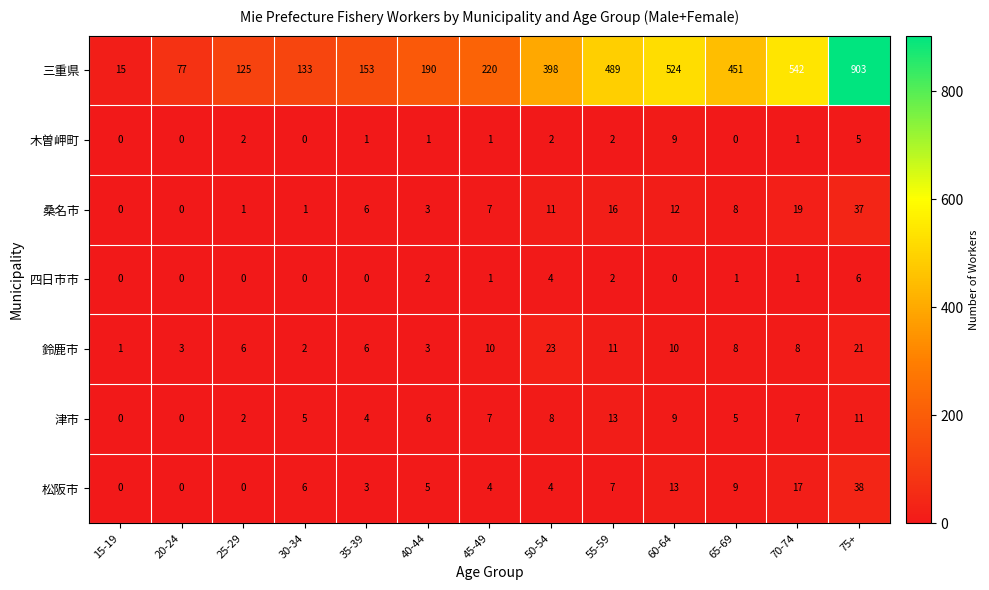

What is the approximate value of 桑名市 at 55-59, to the nearest 5?

15